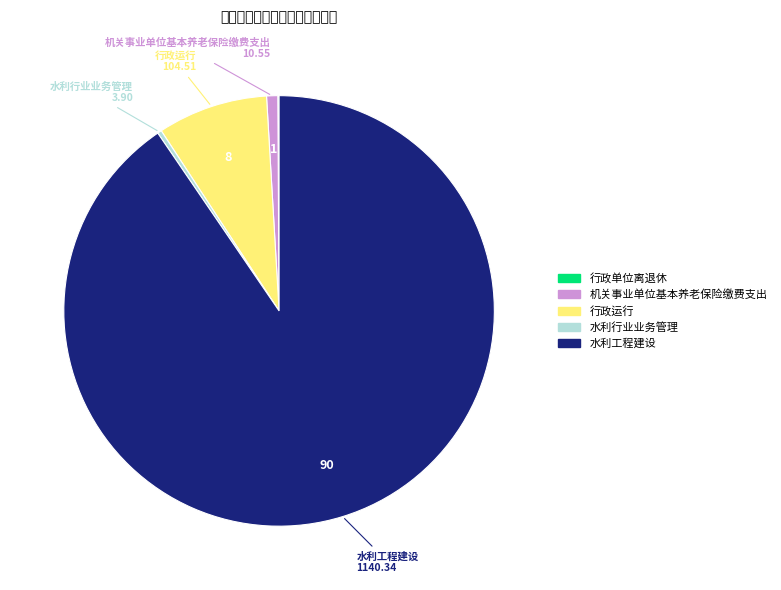

Is it true that 行政运行 is 8% of the pie?

True